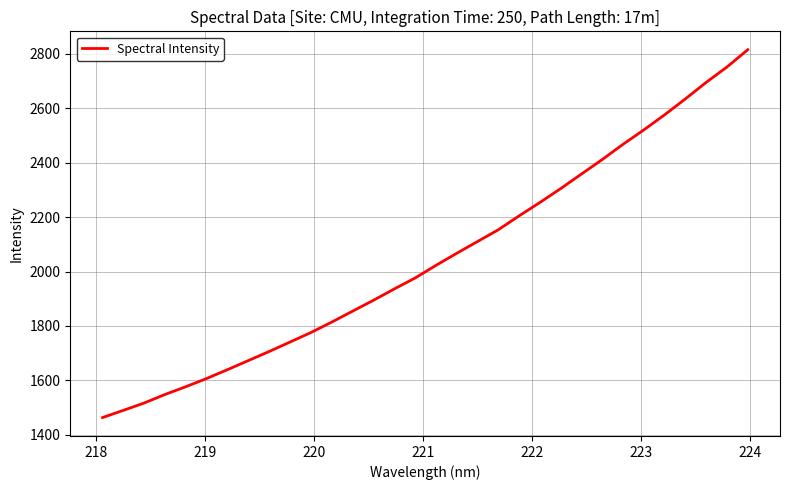

What is the greatest value displayed?

2814.9